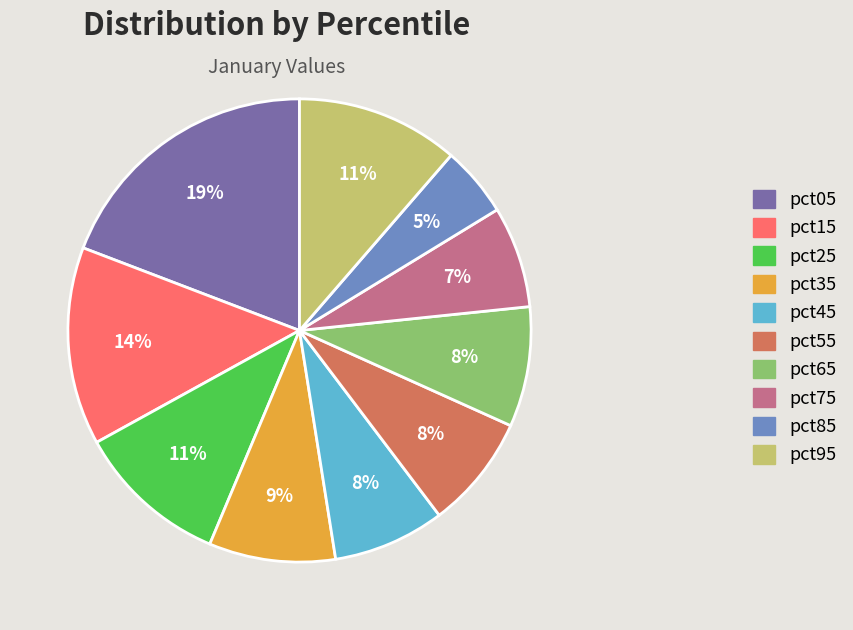

How many segments does this pie chart have?

10